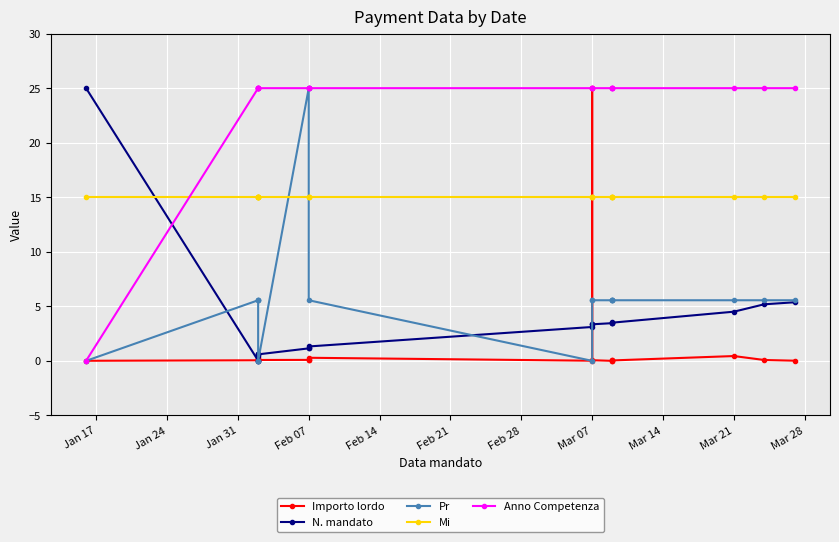

Rank the series at Mar 07 from highest to lowest value.

Anno Competenza, Mi, N. mandato, Importo lordo, Pr